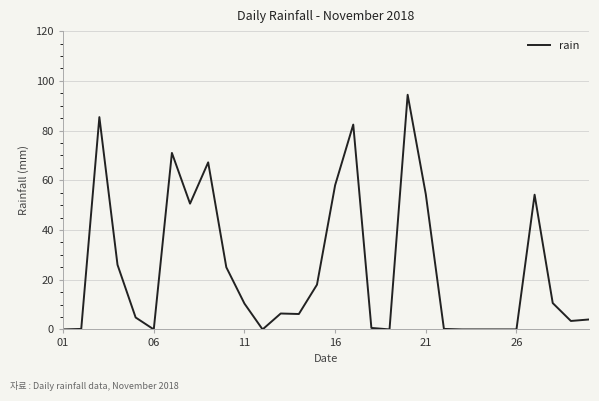

What is the difference between the maximum and minimum values?

94.4